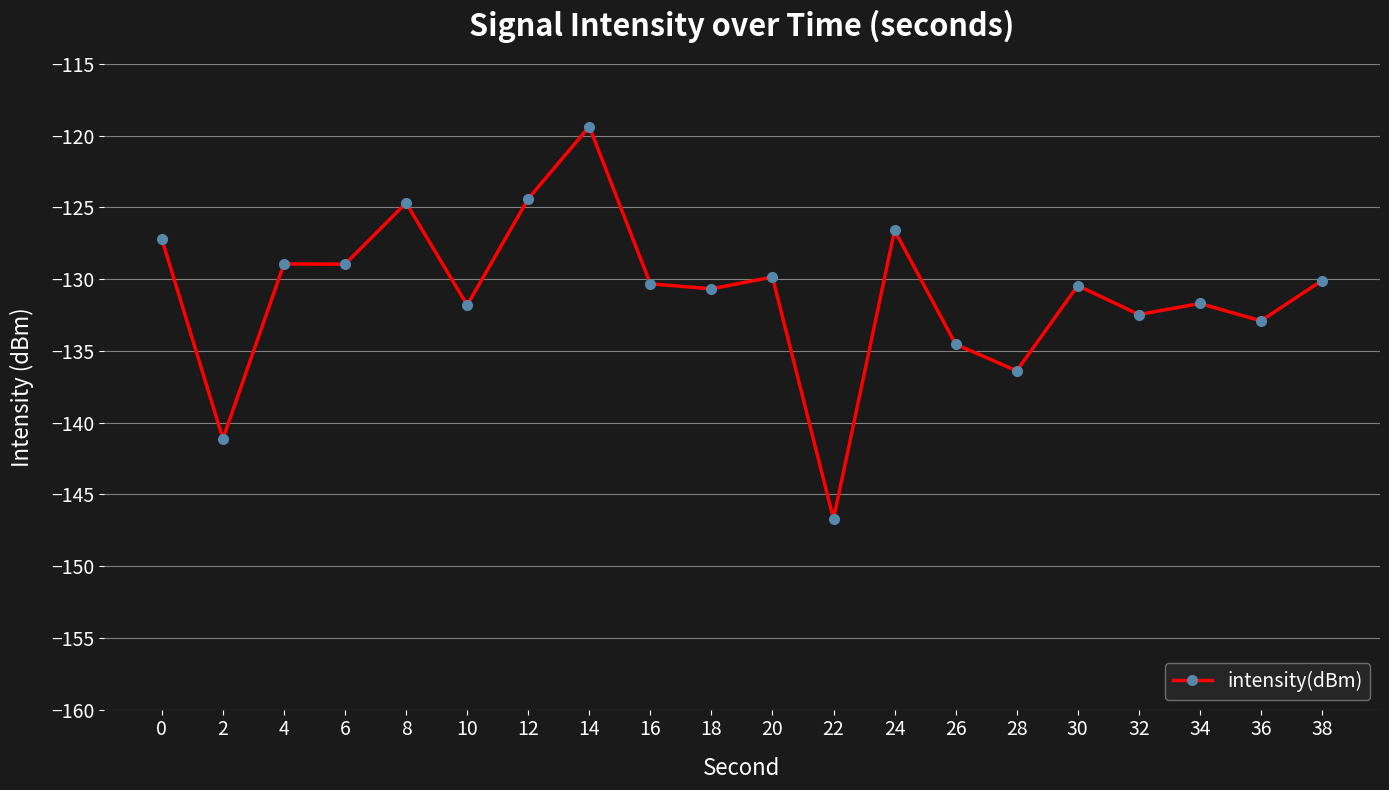

Which has a higher value, 34 or 4?

4